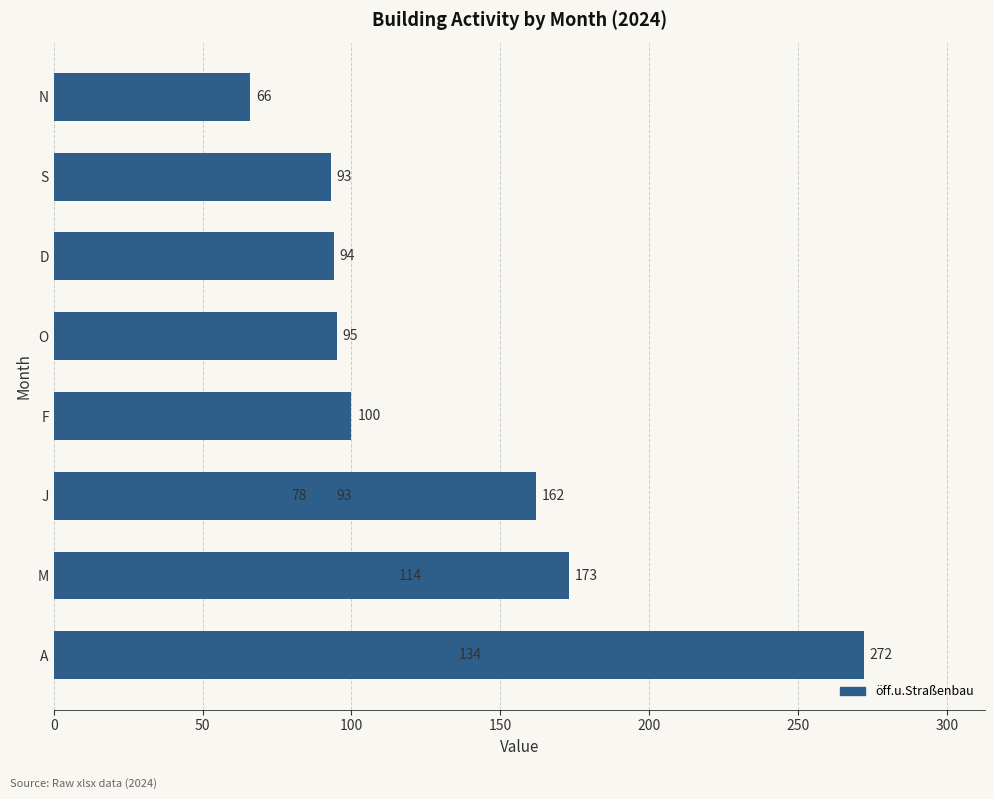

Are the bars grouped side by side (vs. stacked)?

No